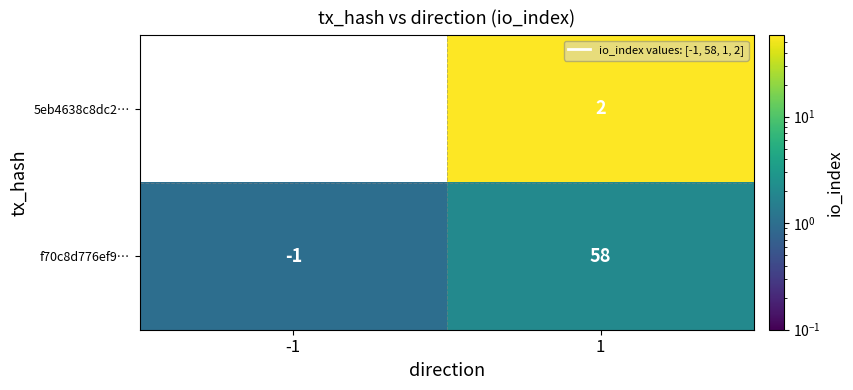

Reading left to right, list all the values displayed in this chart.

5eb4638c8dc2…: 1	2
f70c8d776ef9…: -1	58